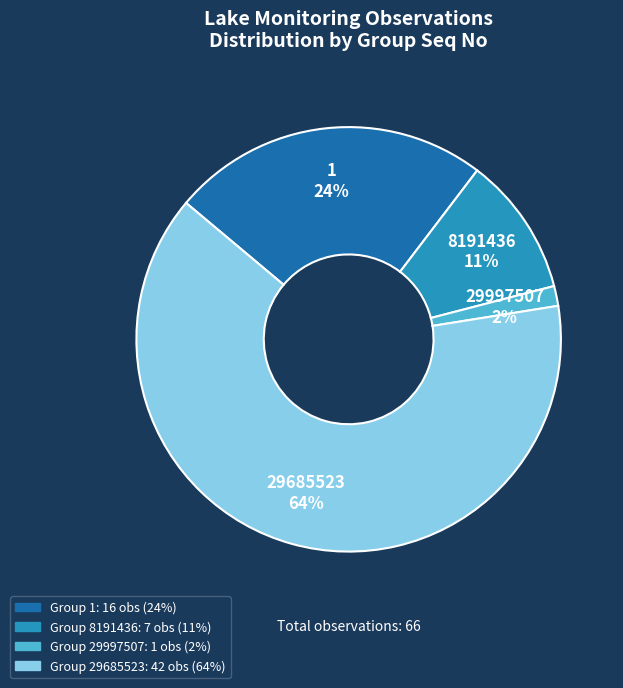

Does any single category account for the majority?

Yes